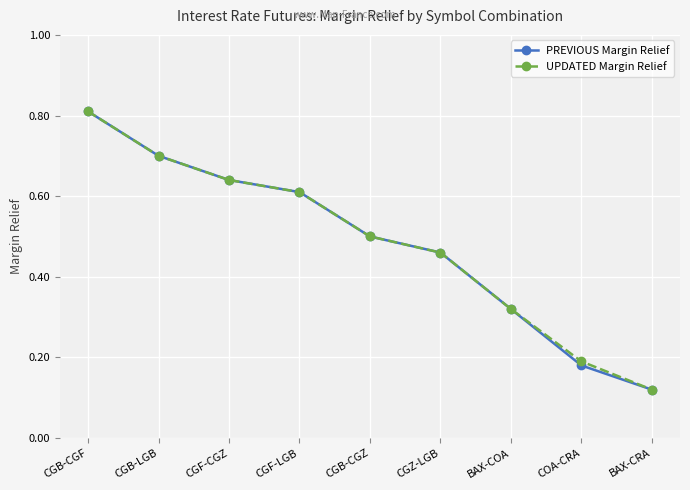

At COA-CRA, list the series in order from smallest to largest.

PREVIOUS Margin Relief, UPDATED Margin Relief